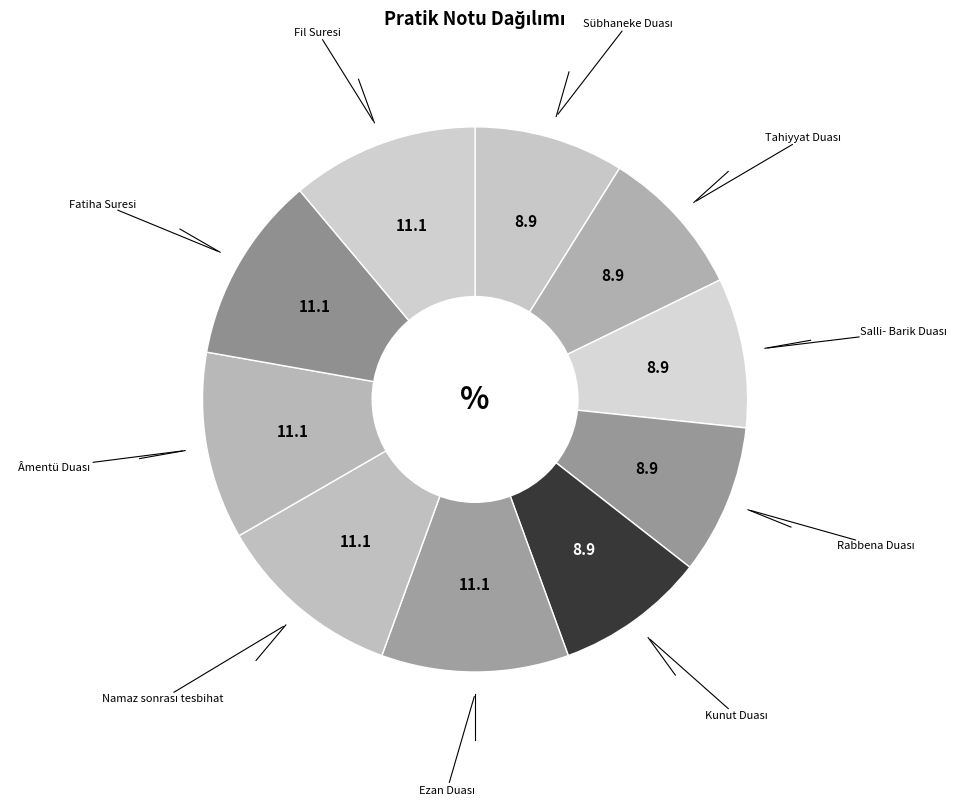

How many segments does this pie chart have?

10